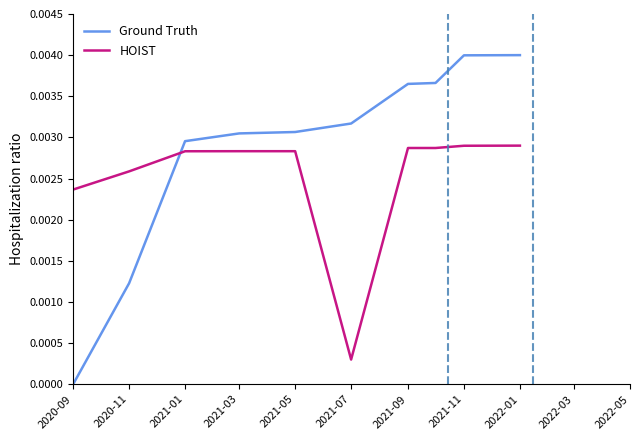

After their last crossing, which series has the higher values: Ground Truth or HOIST?

Ground Truth